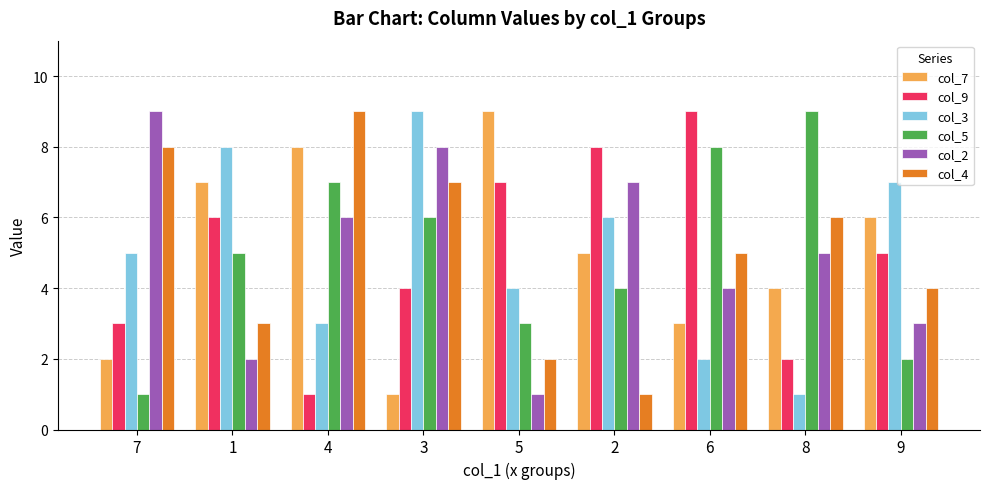

What position from the right is 4?

7